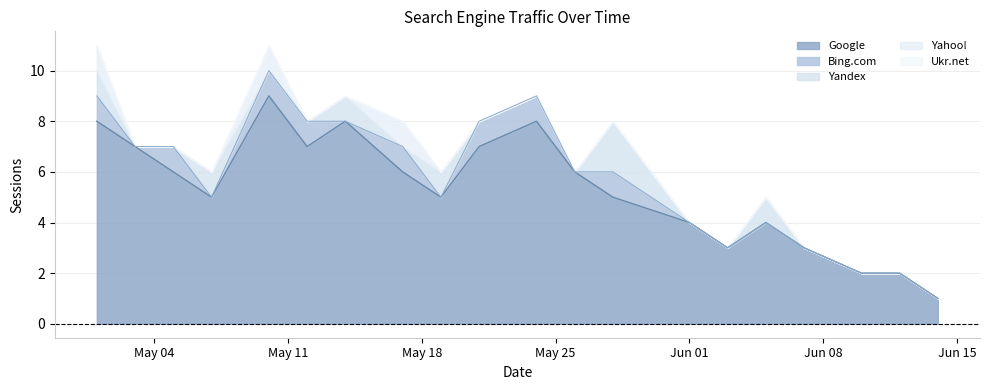

What is the value of the Google point at the 1st from the left?

8